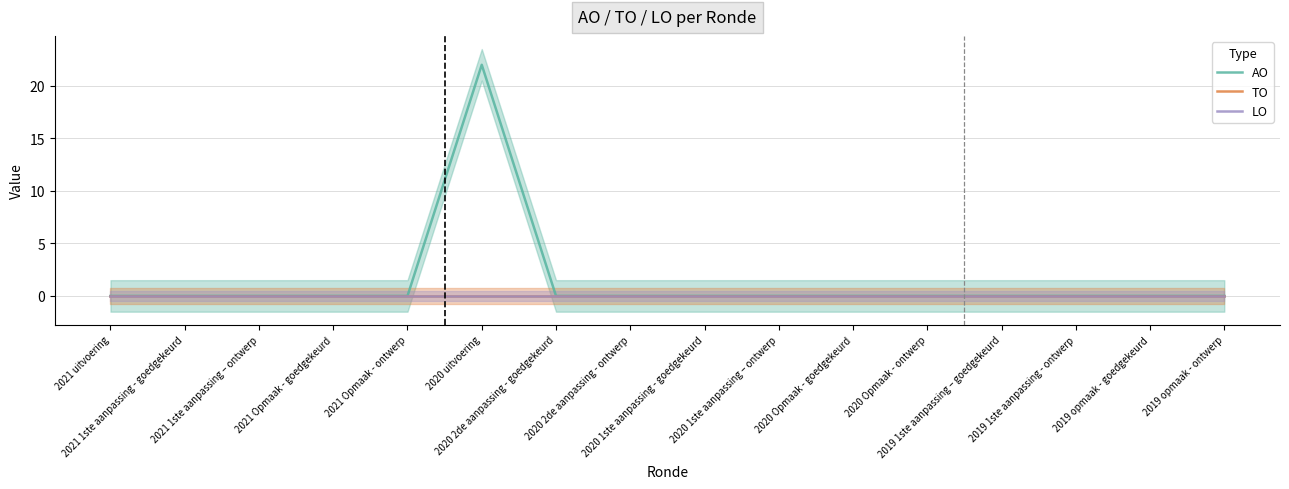

Reading left to right, list all the values displayed in this chart.

AO: 2021 uitvoering=0	2021 1ste aanpassing - goedgekeurd=0	2021 1ste aanpassing – ontwerp=0	2021 Opmaak - goedgekeurd=0	2021 Opmaak - ontwerp=0	2020 uitvoering=22	2020 2de aanpassing - goedgekeurd=0	2020 2de aanpassing - ontwerp=0	2020 1ste aanpassing - goedgekeurd=0	2020 1ste aanpassing – ontwerp=0	2020 Opmaak - goedgekeurd=0	2020 Opmaak - ontwerp=0	2019 1ste aanpassing – goedgekeurd=0	2019 1ste aanpassing - ontwerp=0	2019 opmaak - goedgekeurd=0	2019 opmaak - ontwerp=0
TO: 2021 uitvoering=0	2021 1ste aanpassing - goedgekeurd=0	2021 1ste aanpassing – ontwerp=0	2021 Opmaak - goedgekeurd=0	2021 Opmaak - ontwerp=0	2020 uitvoering=0	2020 2de aanpassing - goedgekeurd=0	2020 2de aanpassing - ontwerp=0	2020 1ste aanpassing - goedgekeurd=0	2020 1ste aanpassing – ontwerp=0	2020 Opmaak - goedgekeurd=0	2020 Opmaak - ontwerp=0	2019 1ste aanpassing – goedgekeurd=0	2019 1ste aanpassing - ontwerp=0	2019 opmaak - goedgekeurd=0	2019 opmaak - ontwerp=0
LO: 2021 uitvoering=0	2021 1ste aanpassing - goedgekeurd=0	2021 1ste aanpassing – ontwerp=0	2021 Opmaak - goedgekeurd=0	2021 Opmaak - ontwerp=0	2020 uitvoering=0	2020 2de aanpassing - goedgekeurd=0	2020 2de aanpassing - ontwerp=0	2020 1ste aanpassing - goedgekeurd=0	2020 1ste aanpassing – ontwerp=0	2020 Opmaak - goedgekeurd=0	2020 Opmaak - ontwerp=0	2019 1ste aanpassing – goedgekeurd=0	2019 1ste aanpassing - ontwerp=0	2019 opmaak - goedgekeurd=0	2019 opmaak - ontwerp=0